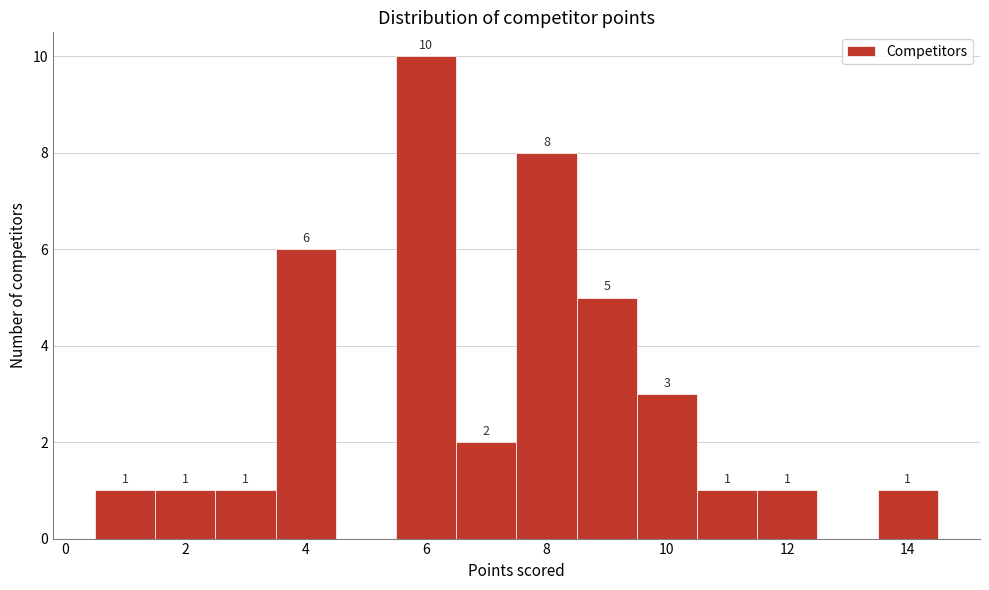

Which range on the x-axis has the tallest bar?

5.5 to 6.5